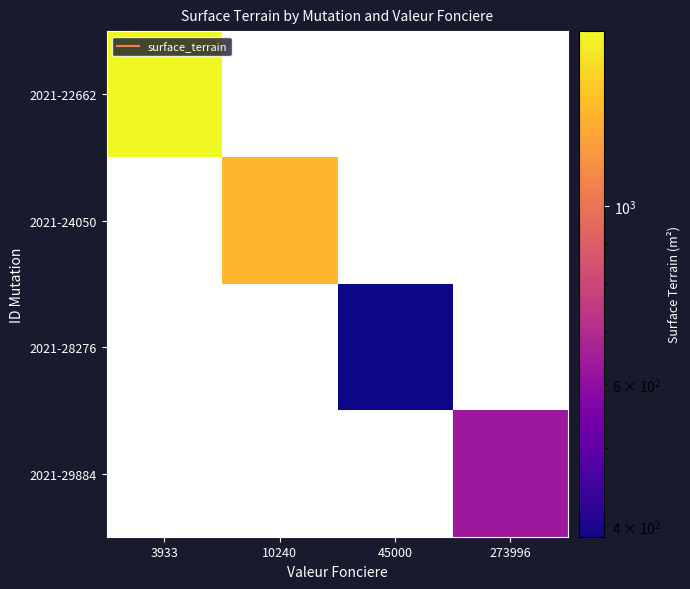

At how many categories does at least one series exceed 1544?

1